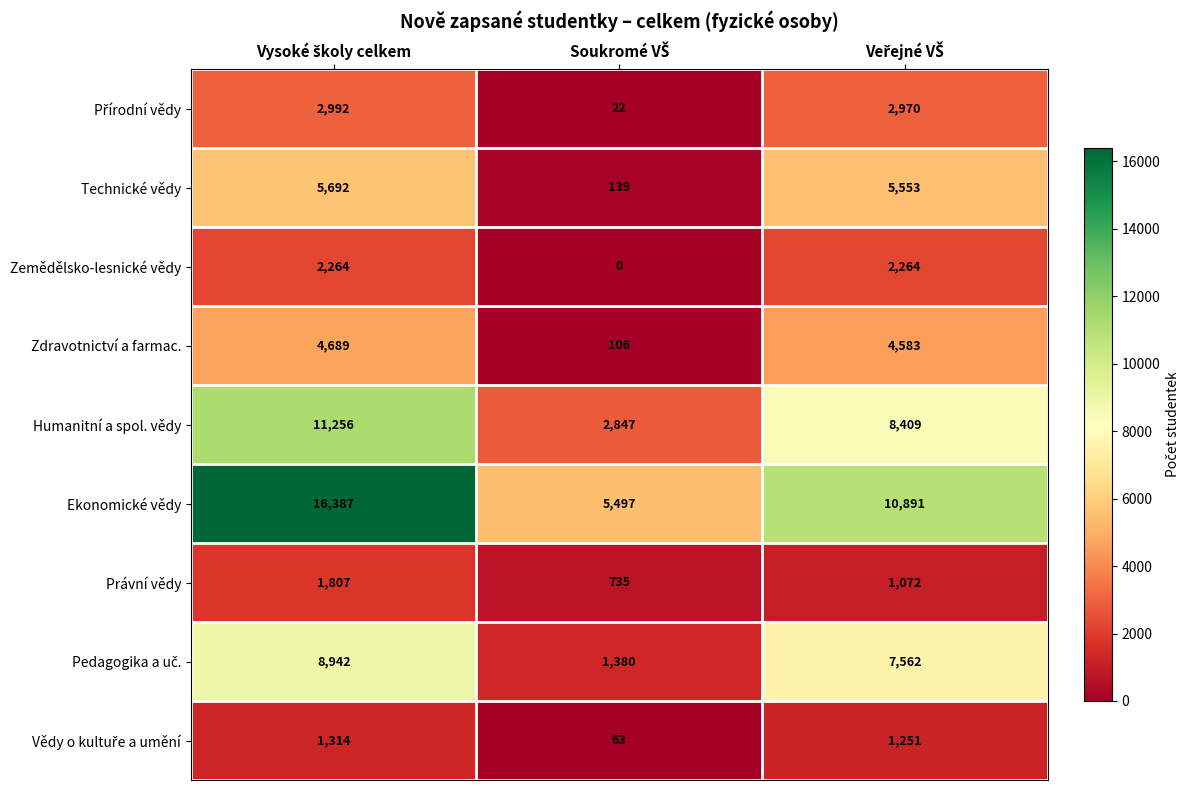

What is the highest value of the Humanitní a spol. vědy series?

11256